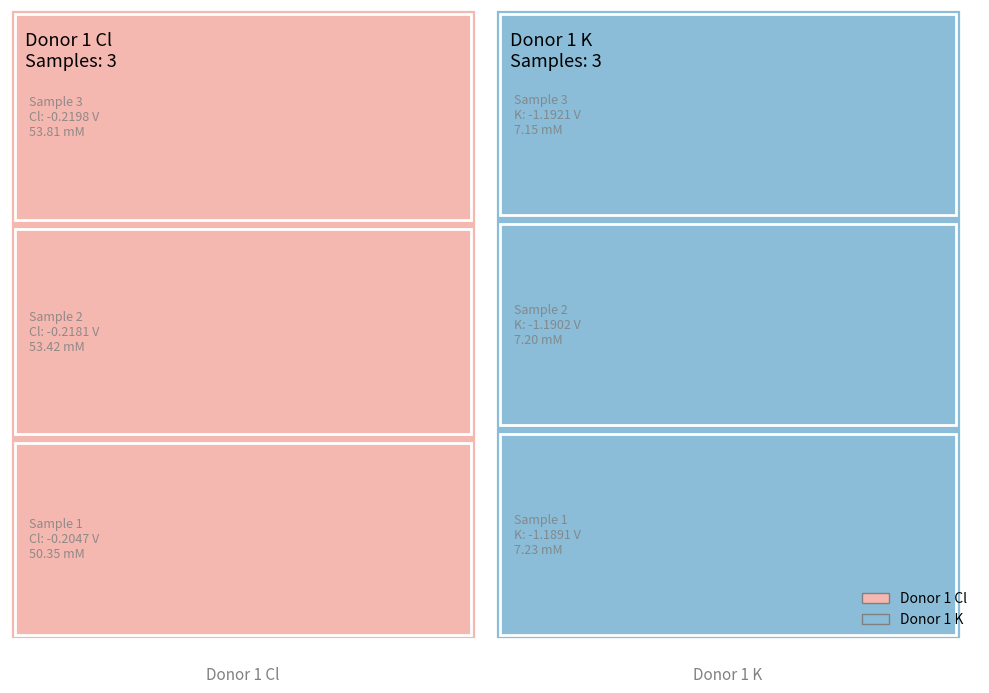

List the series in order of their overall mean, lowest first.

Donor 1 K, Donor 1 Cl